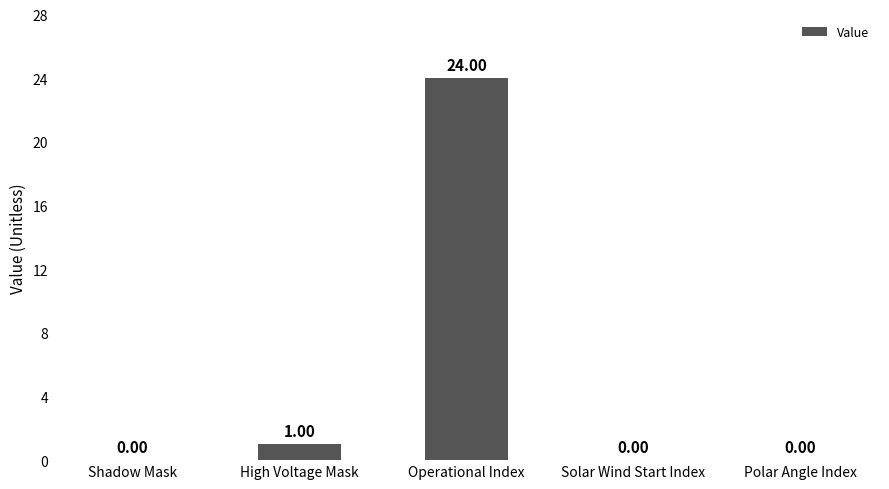

What is the sum of all values?

25